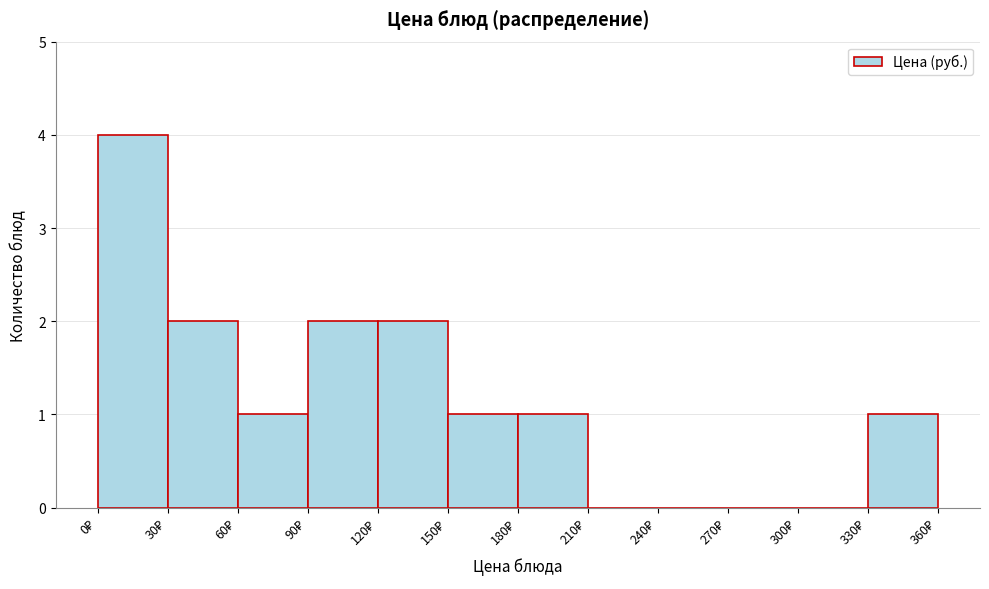

What is the height of the bar covering 30 to 60 on the x-axis? The values are not printed on the chart, so give them approximately, as read against the axis.

2